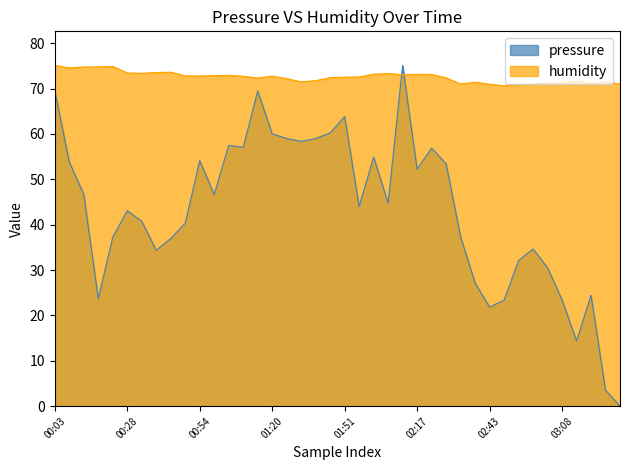

How many lines are shown in the chart?

2